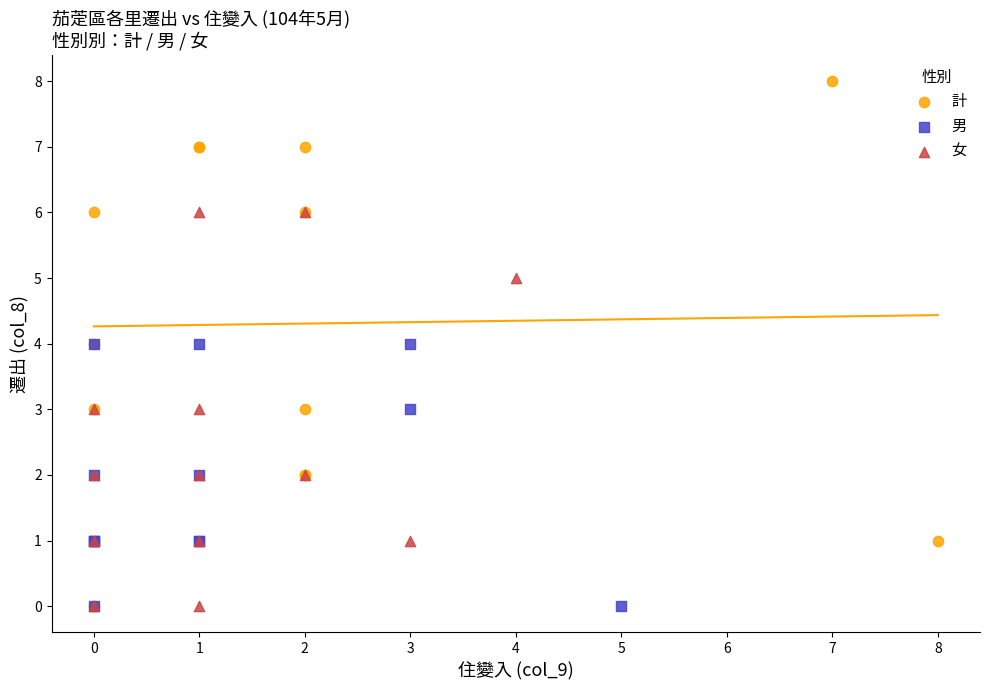

Which series has the widest spread of Y values?

計